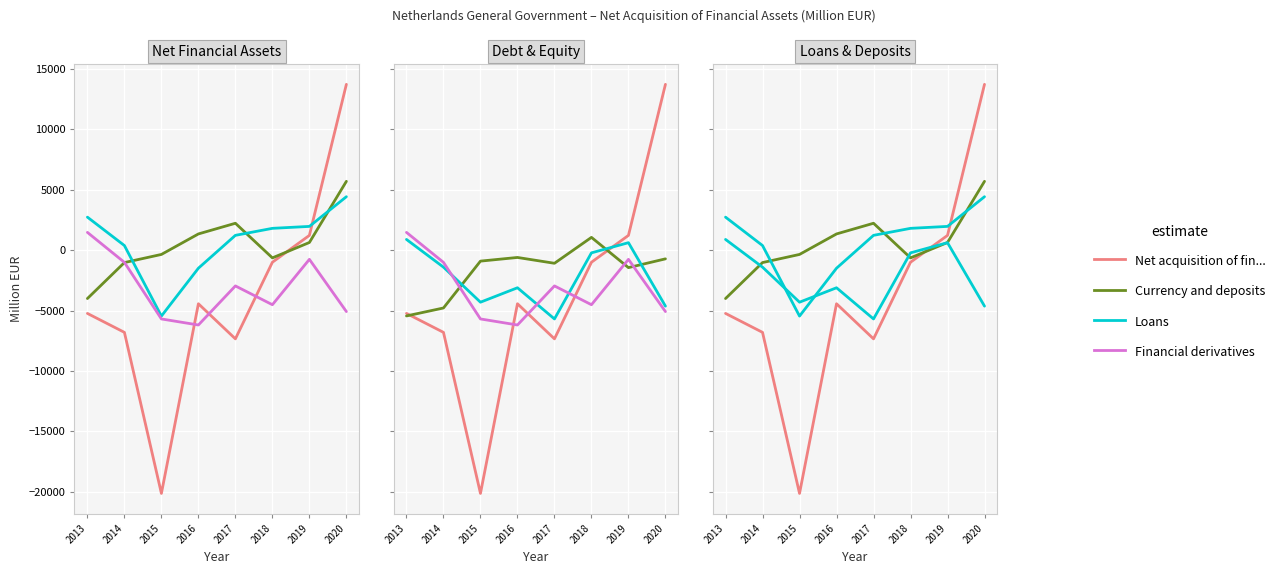

What is the total value across all series at 2018?

-3550